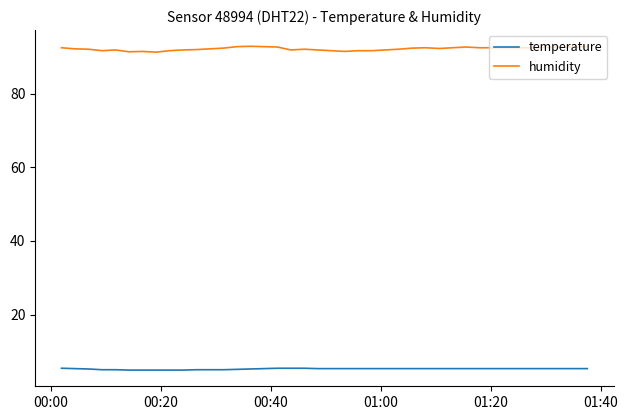

Which series has the widest spread of values?

humidity